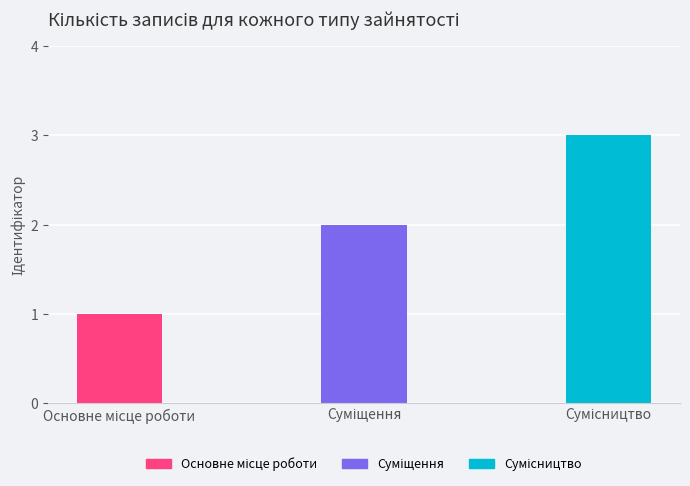

What is the maximum value shown in the chart?

3